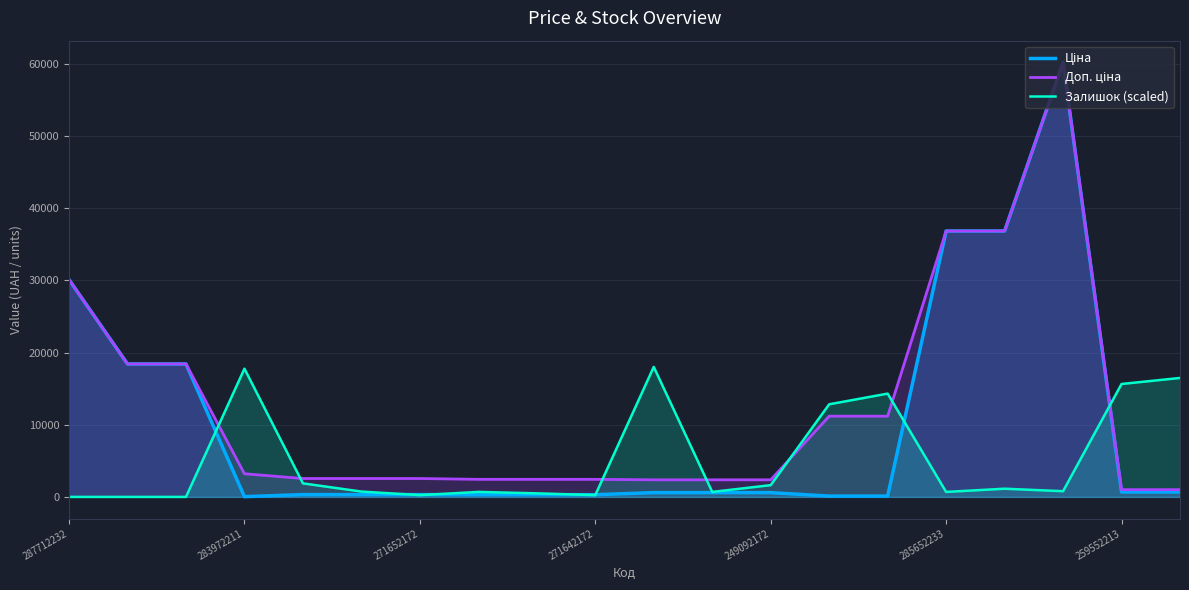

What is the maximum value for Залишок (scaled)?

18012.3